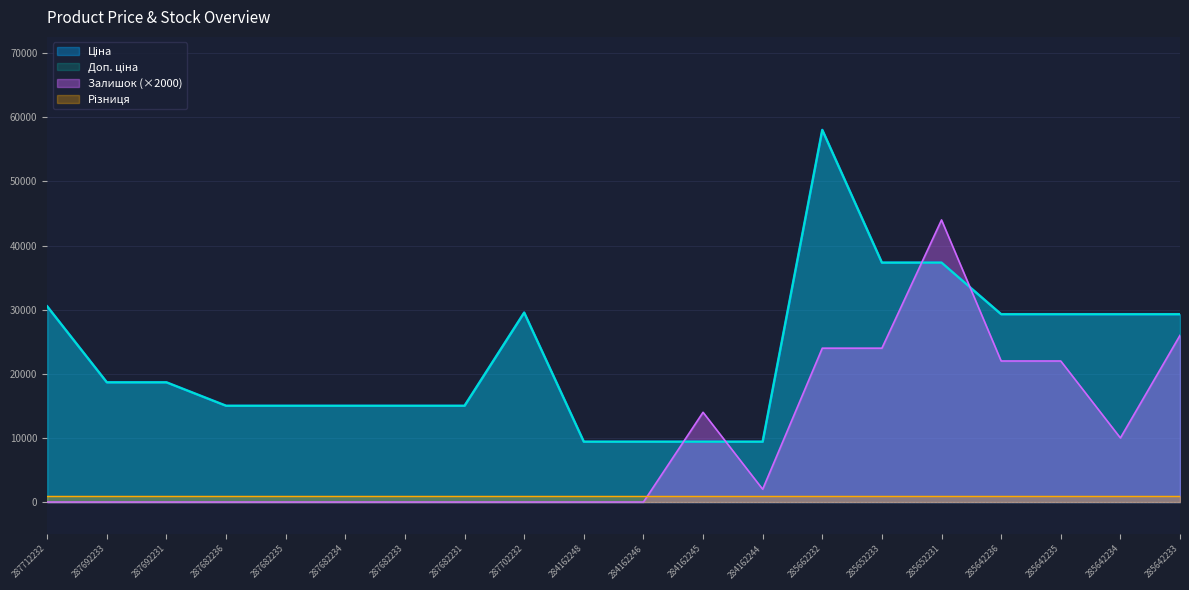

At which label is Доп. ціна closest to 33726?

287712232